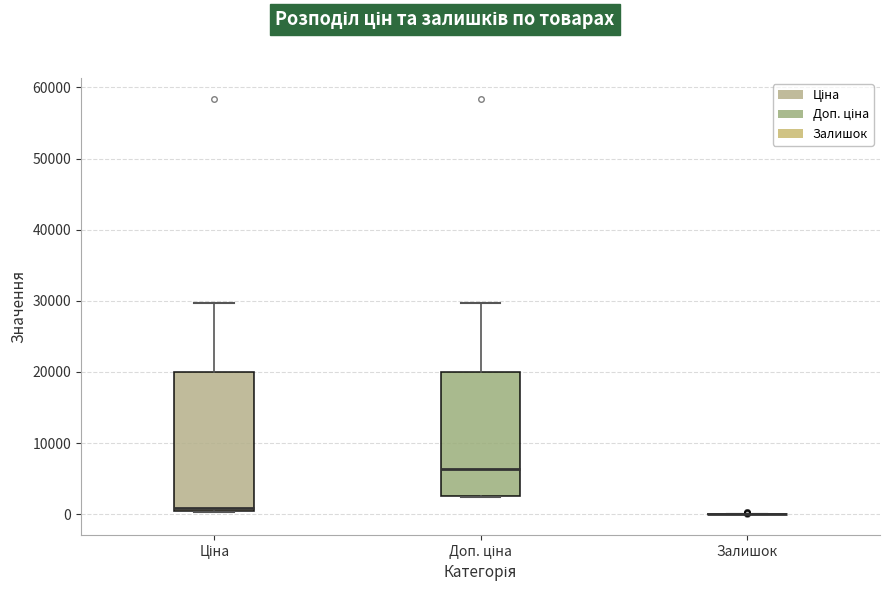

Reading left to right, transcribe this box plot: for each box, give where its median line is, the range the box spans, and where its two whiskers end, as read against the y-axis. The values are not printed on the chart, so give them approximately, as read against the axis.

Ціна: median 1000, box 0 to 20000, whiskers 0 to 30000
Доп. ціна: median 6000, box 3000 to 20000, whiskers 2000 to 30000
Залишок: box collapsed to a line at 0, whiskers 0 to 0